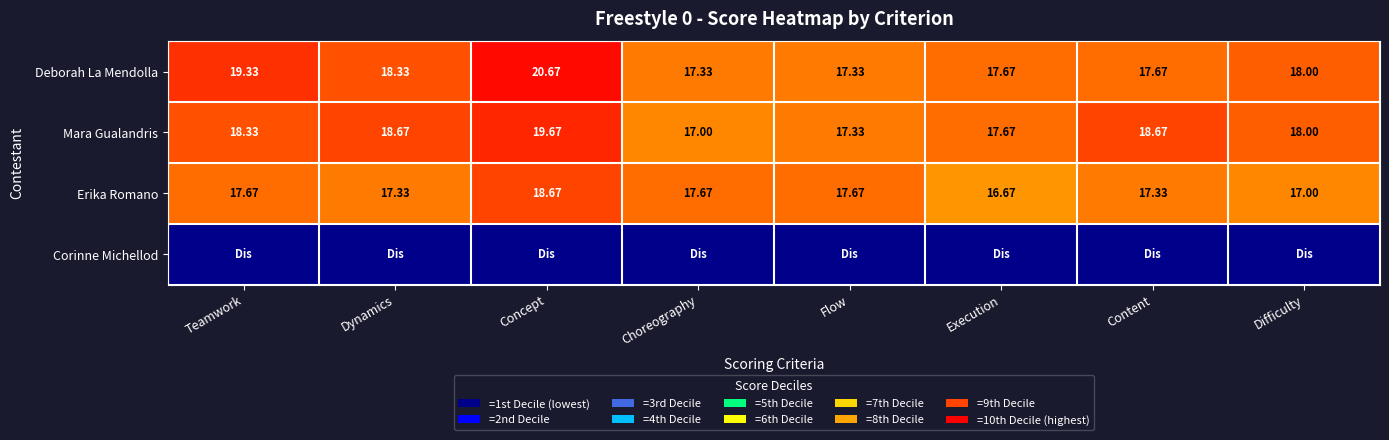

Where does the Deborah La Mendolla series first go above 18?

Teamwork